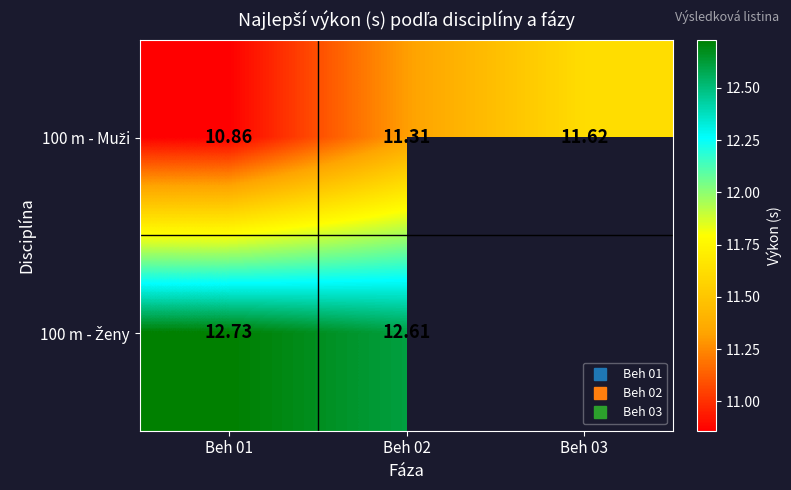

Is it true that 100 m - Muži equals 11.6 at Beh 03?

True